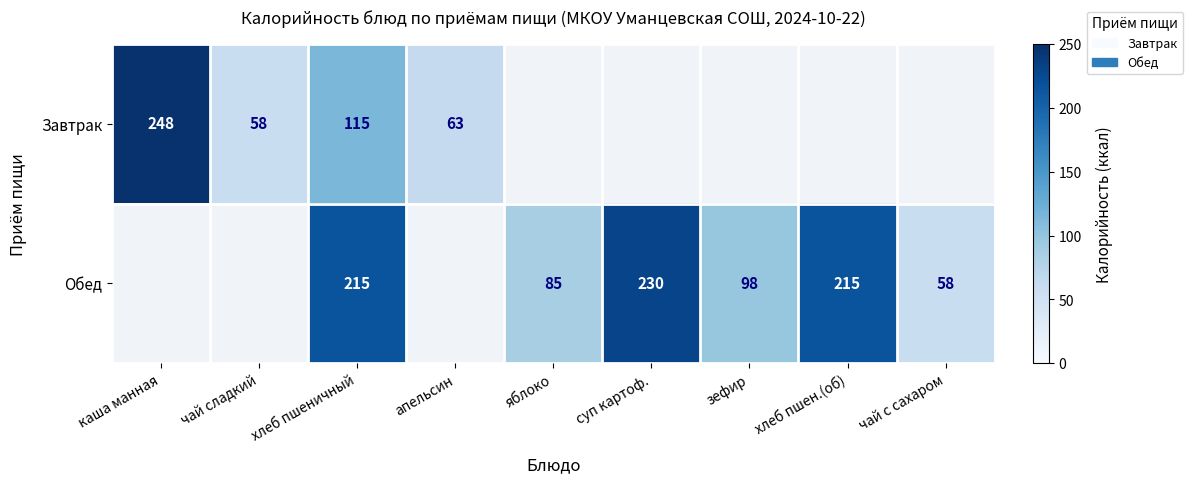

True or false: Обед has a value of 281 at хлеб пшеничный.

False